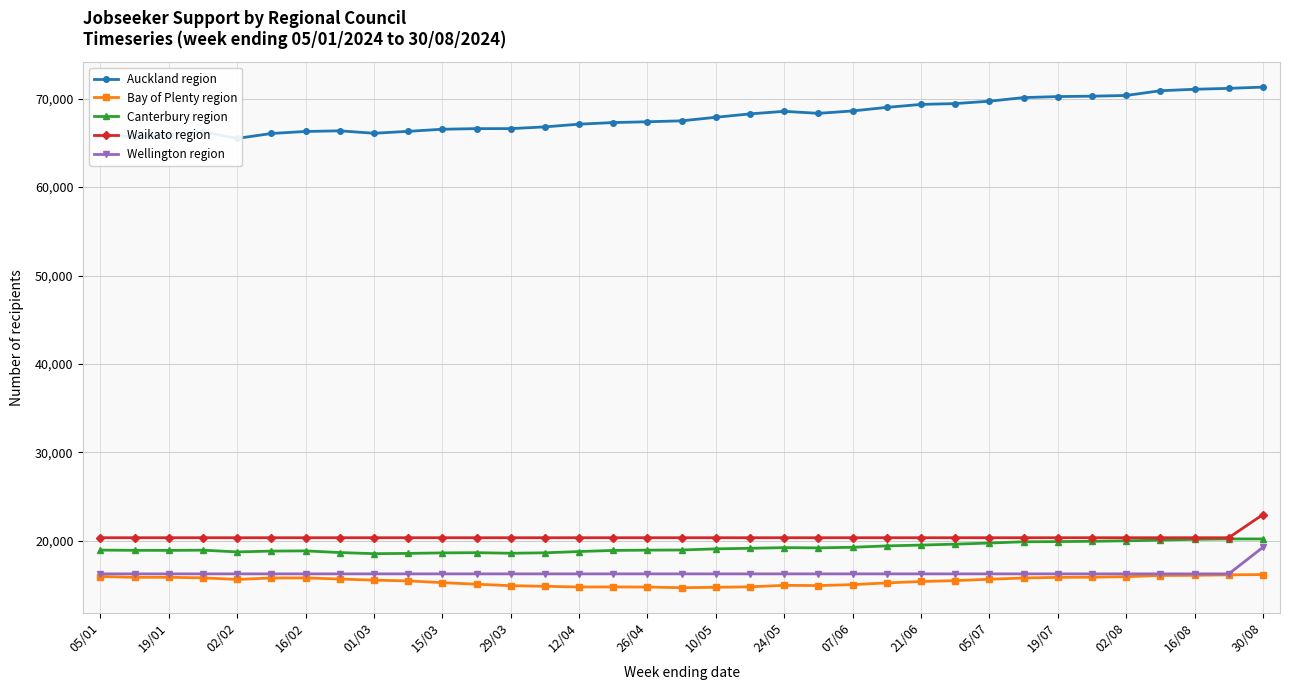

How many categories are shown in the chart?

35